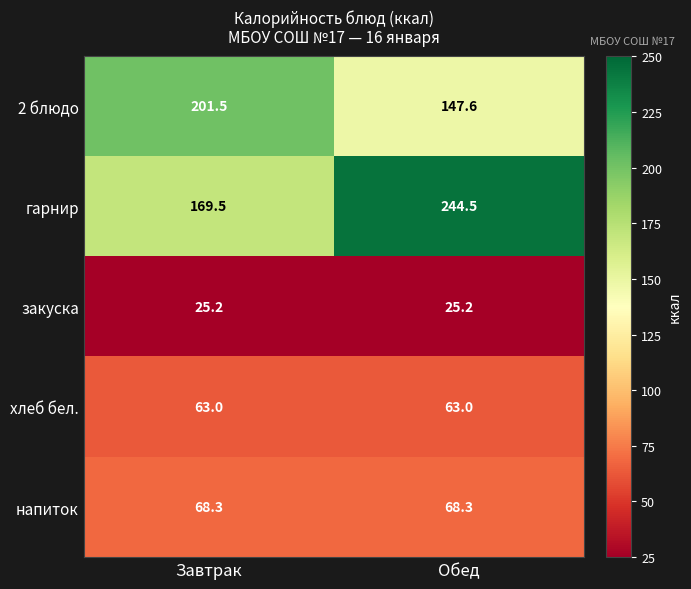

Where does the гарнир series first go above 244?

Обед